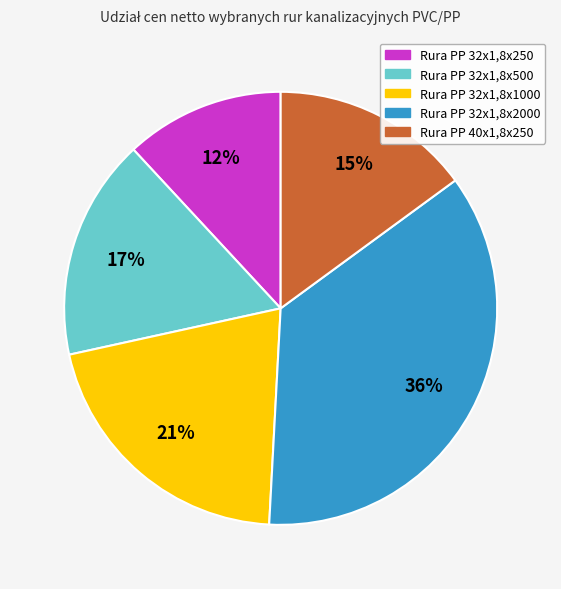

Does any single category account for the majority?

No